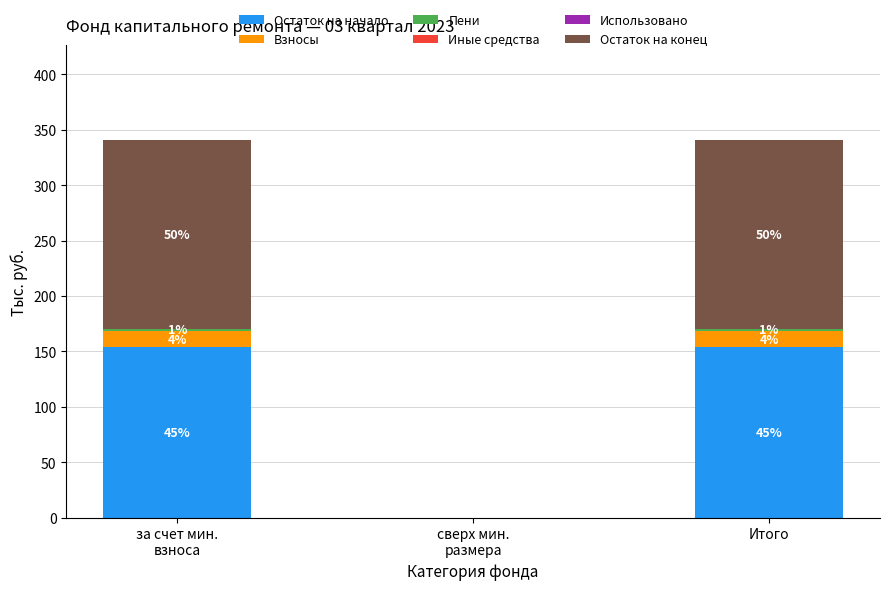

Between сверх мин.
размера and Итого, which series saw the biggest shift?

Остаток на конец